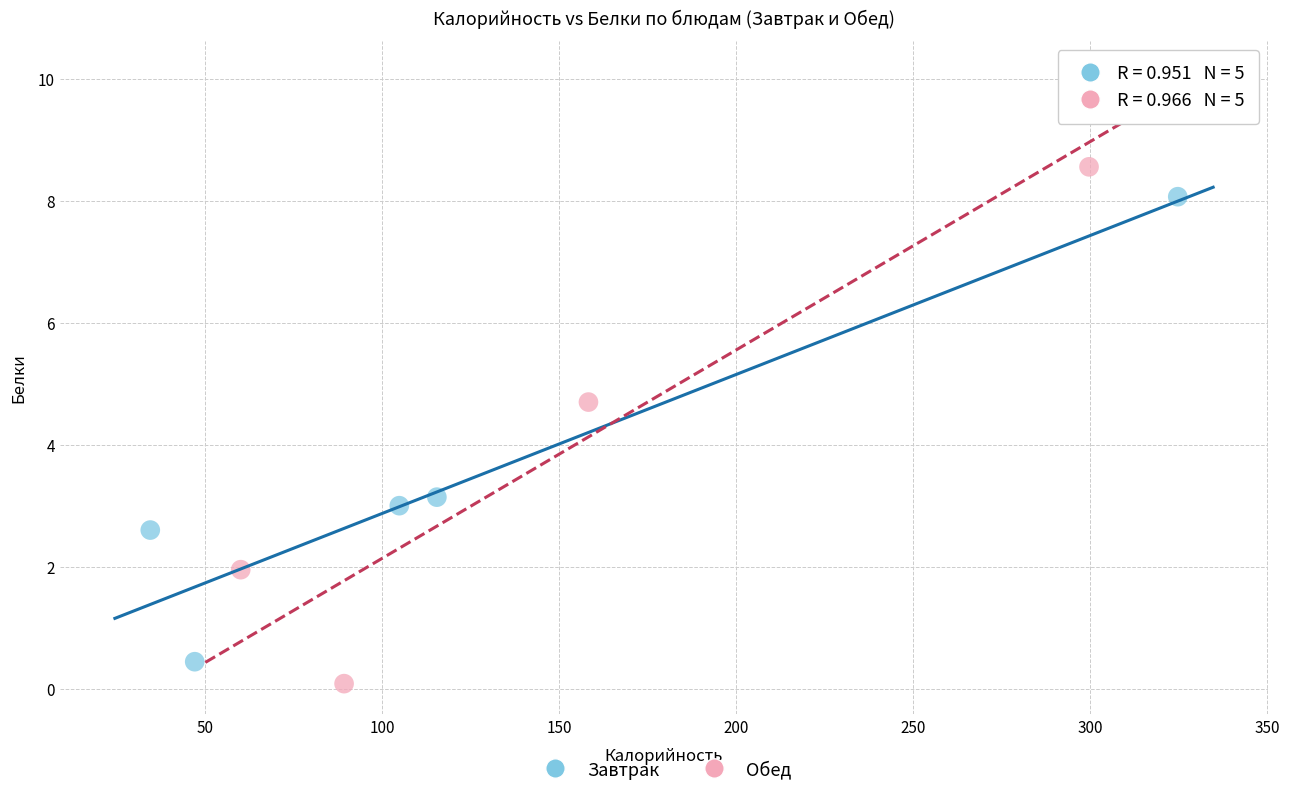

Which series reaches the maximum Y coordinate?

Обед